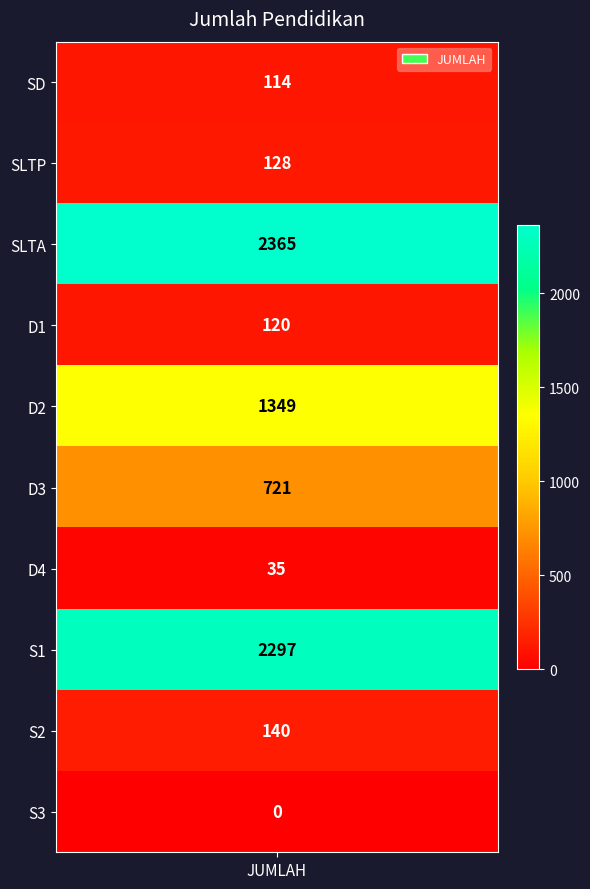

List the labels in order of value, largest first.

SLTA, S1, D2, D3, S2, SLTP, D1, SD, D4, S3